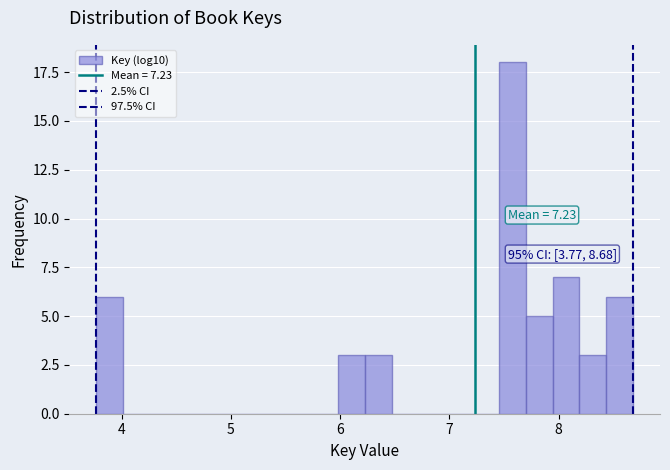

Around what value on the x-axis is the tallest bar? Give the approximate position of its centre, as read against the axis.

7.6